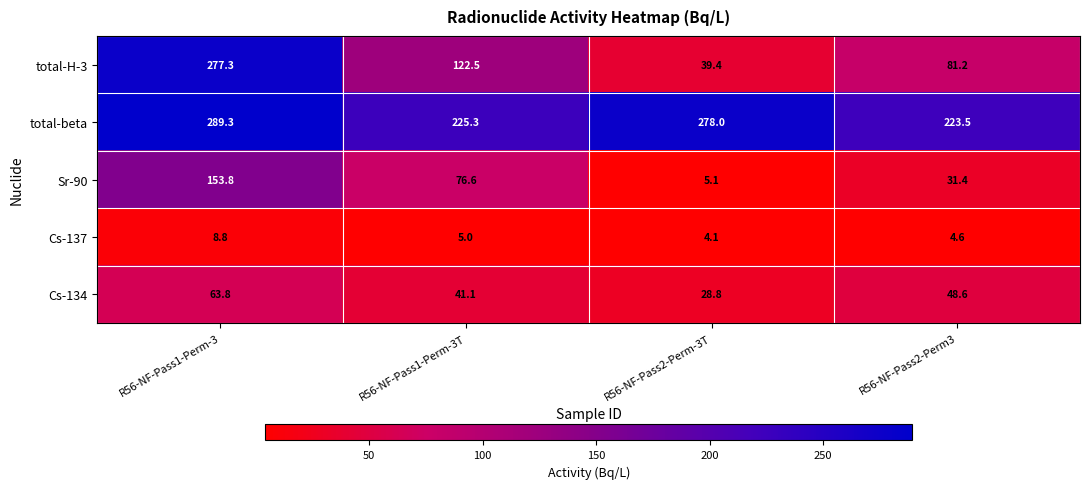

Which series changed the most between R56-NF-Pass1-Perm-3 and R56-NF-Pass2-Perm-3T?

total-H-3